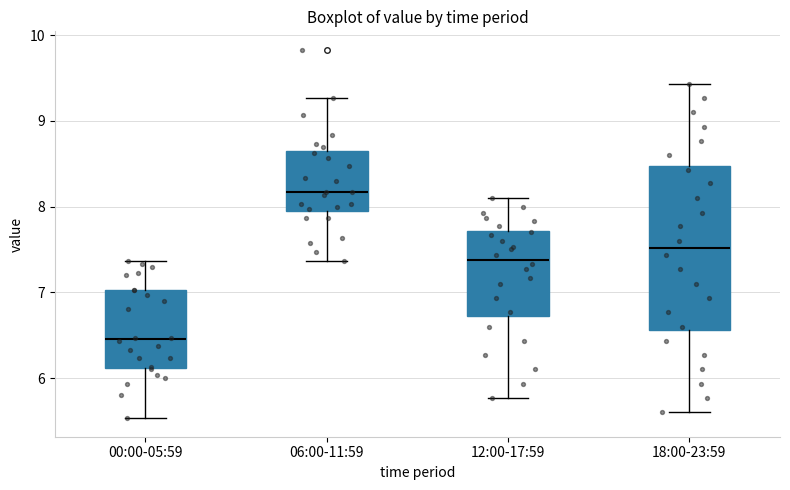

Where does the upper whisker of the box for 18:00-23:59 end on the y-axis? The values are not printed on the chart, so give them approximately, as read against the axis.

9.4